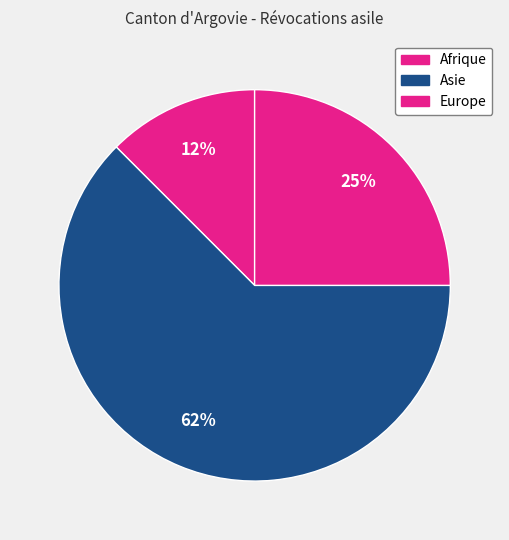

True or false: Asie accounts for 54% of the total.

False